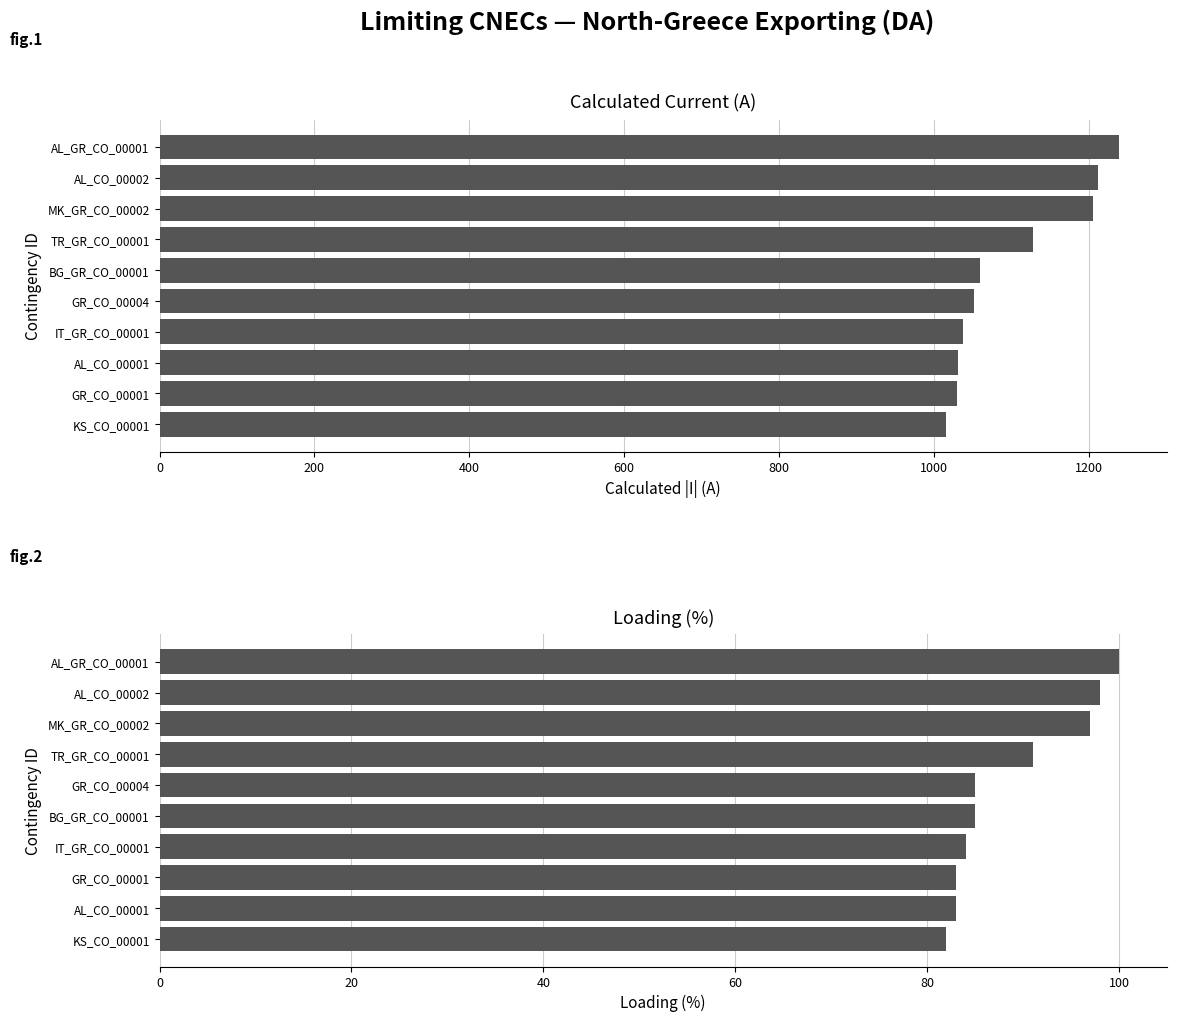

List the series in order of their overall mean, lowest first.

Loading (%), Calculated I (A)